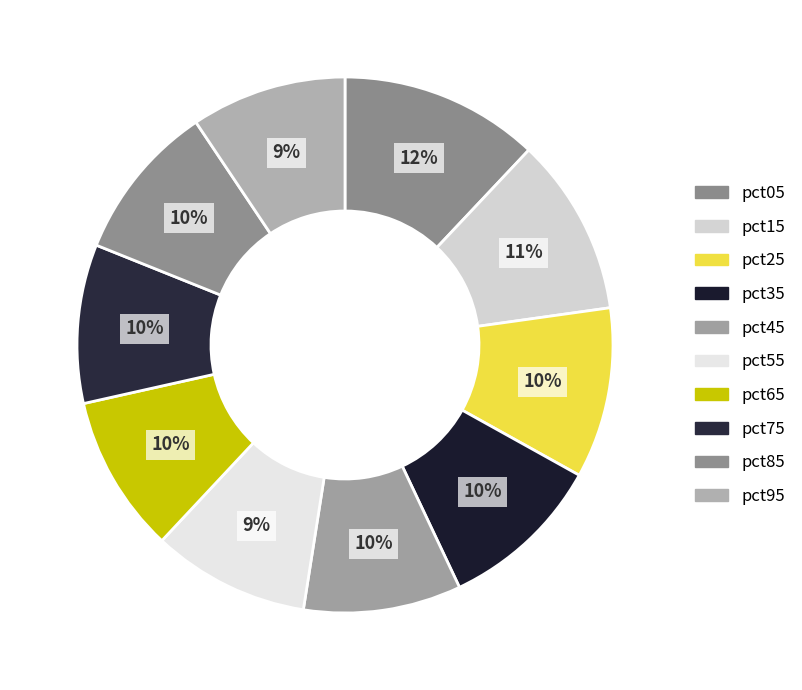

Rank the categories by value from lowest to highest.

pct95, pct55, pct45, pct65, pct85, pct75, pct35, pct25, pct15, pct05